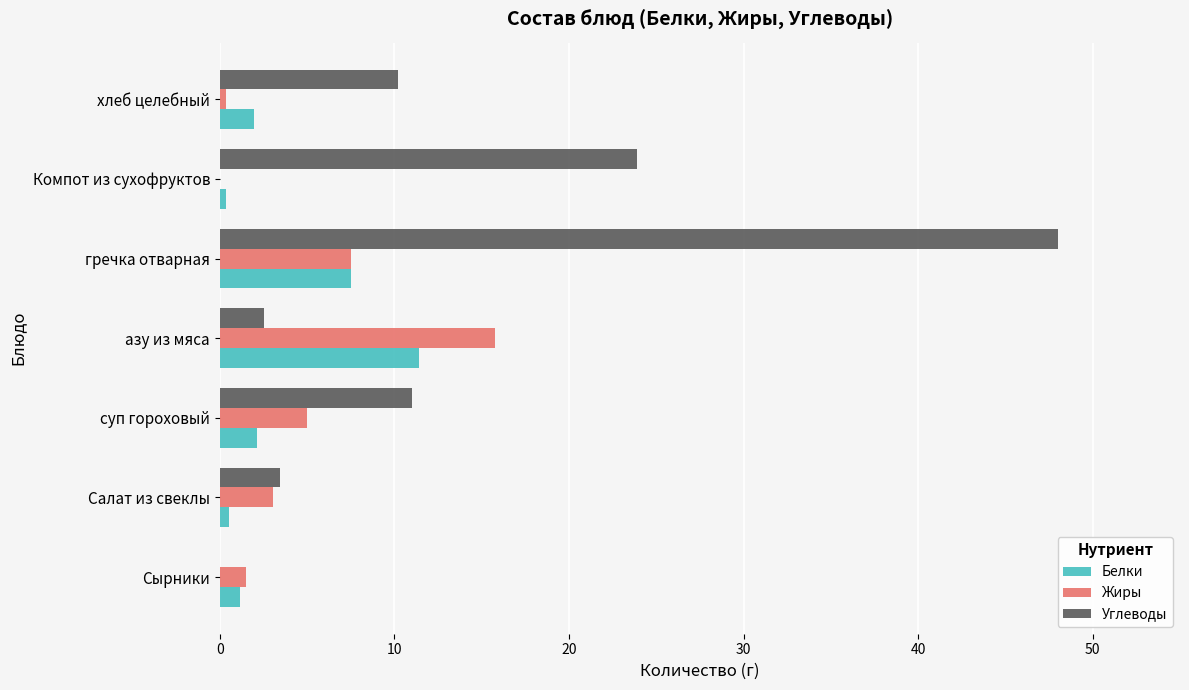

Which series has the largest total across all categories?

Углеводы